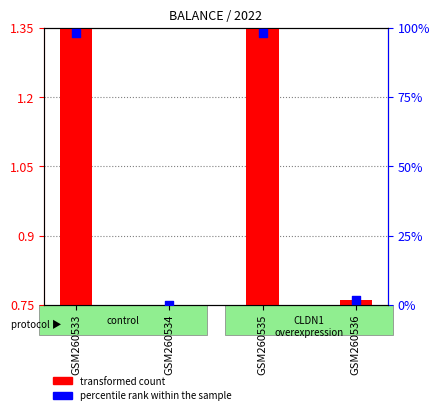

At which category is the sum across all series the highest?

GSM260533